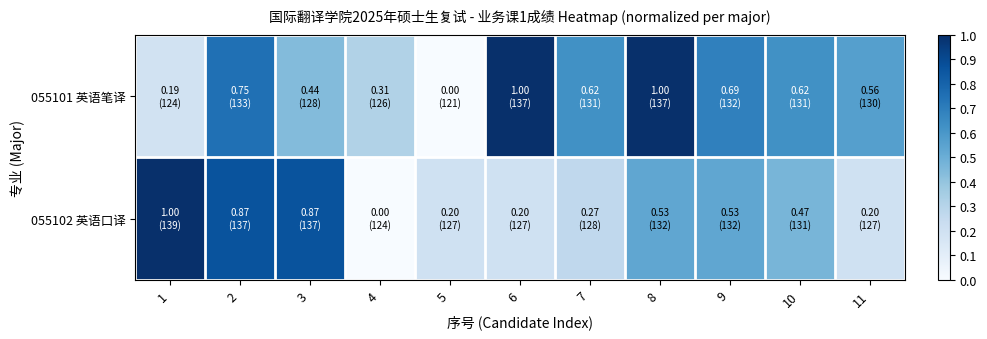

Reading right to left, transcribe all the data shown in this chart.

055101 英语笔译: 11=0.6	10=0.6	9=0.7	8=1.0	7=0.6	6=1.0	5=0.0	4=0.3	3=0.4	2=0.8	1=0.2
055102 英语口译: 11=0.2	10=0.5	9=0.5	8=0.5	7=0.3	6=0.2	5=0.2	4=0.0	3=0.9	2=0.9	1=1.0